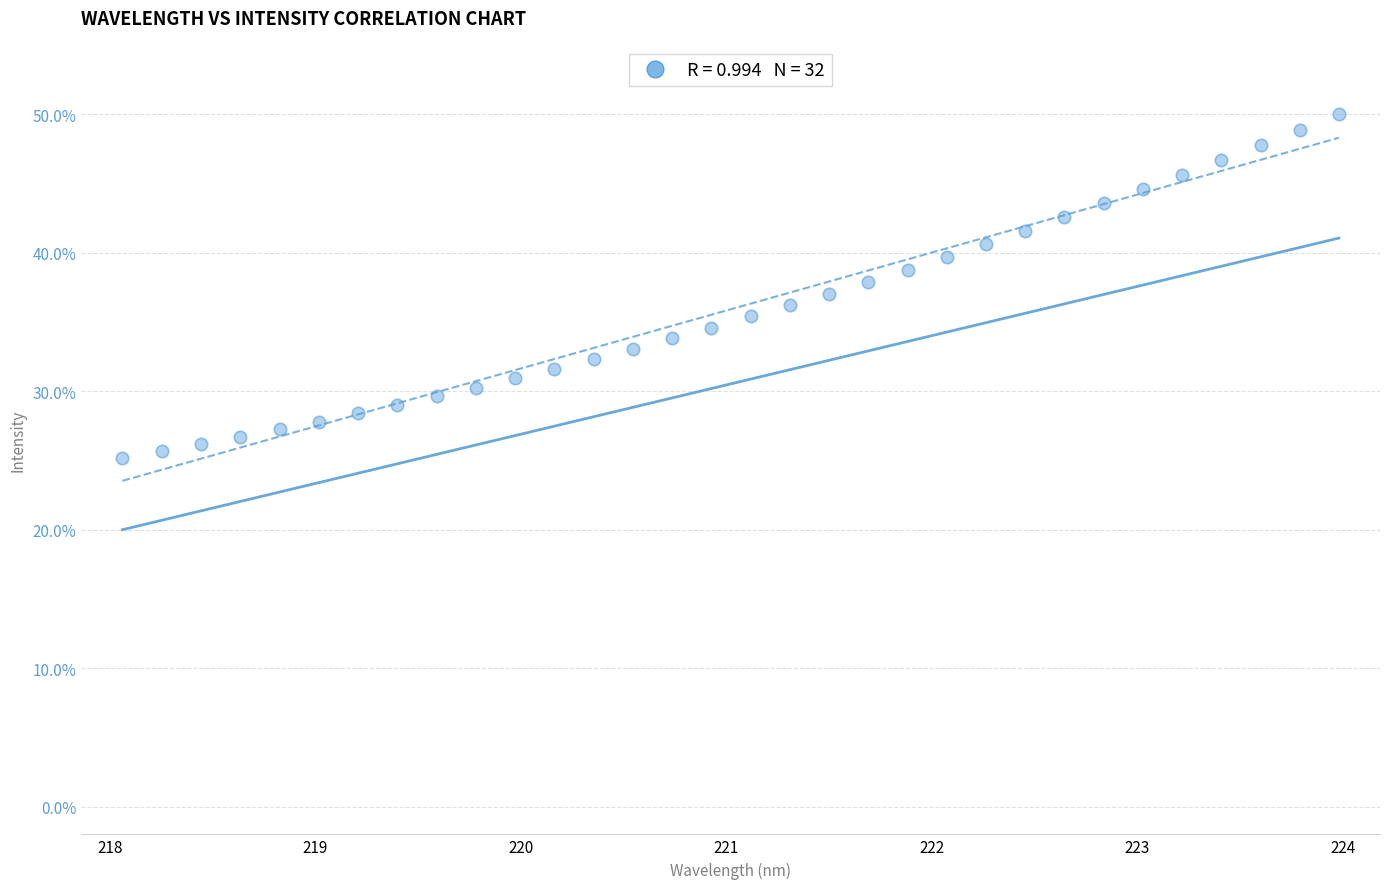

What is the range of X values (max minus min)?

5.9